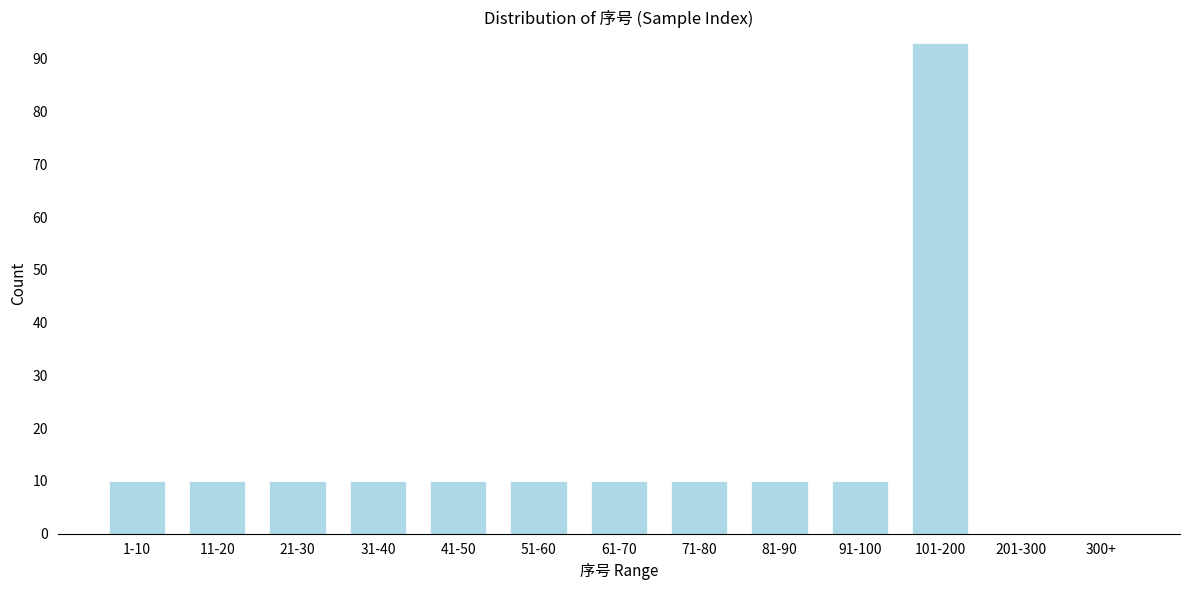

Reading right to left, list all the values displayed in this chart.

300+=0	201-300=0	101-200=93	91-100=10	81-90=10	71-80=10	61-70=10	51-60=10	41-50=10	31-40=10	21-30=10	11-20=10	1-10=10